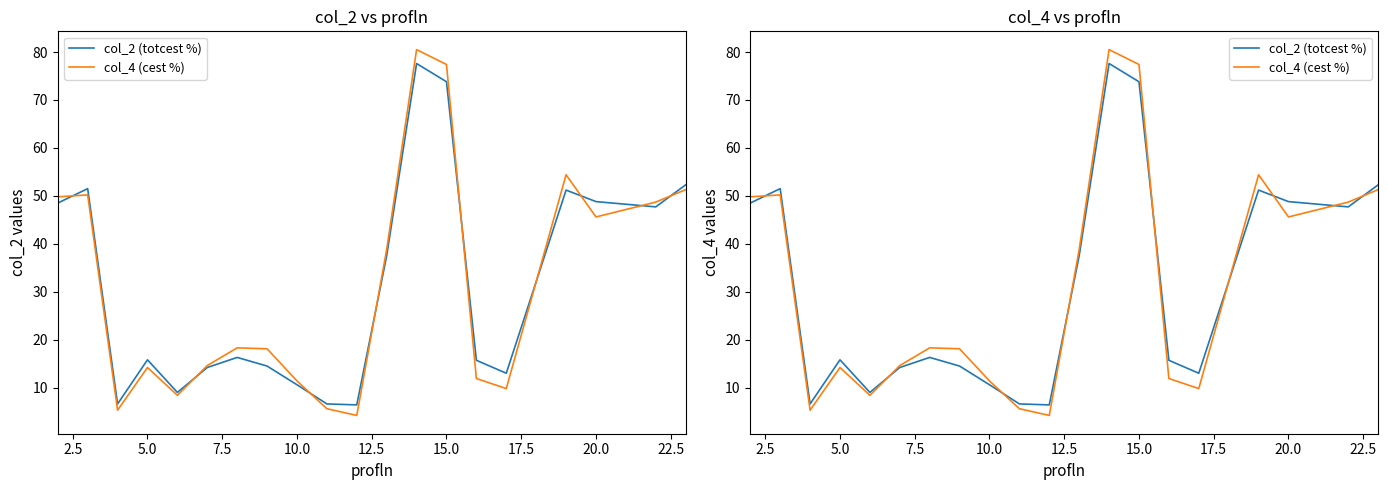

How many data points in col_4 (cest %) are above 18?

11